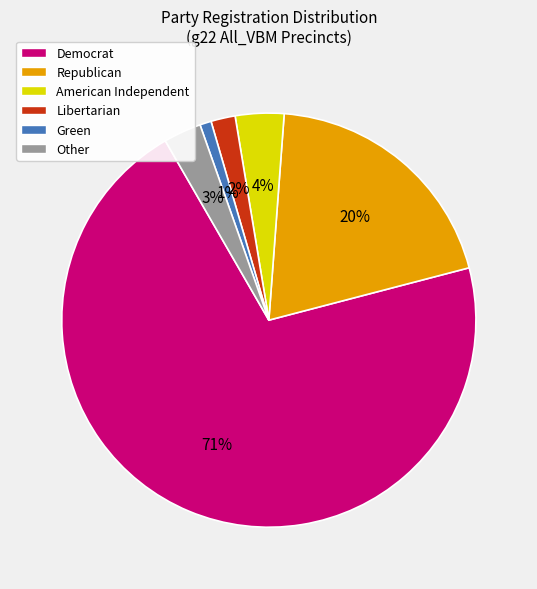

Is the sum of Green and Other greater than half?

No